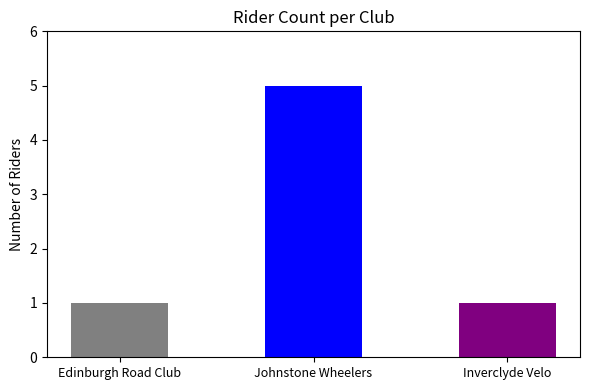

What is the change in value from Edinburgh Road Club to Johnstone Wheelers?

+4